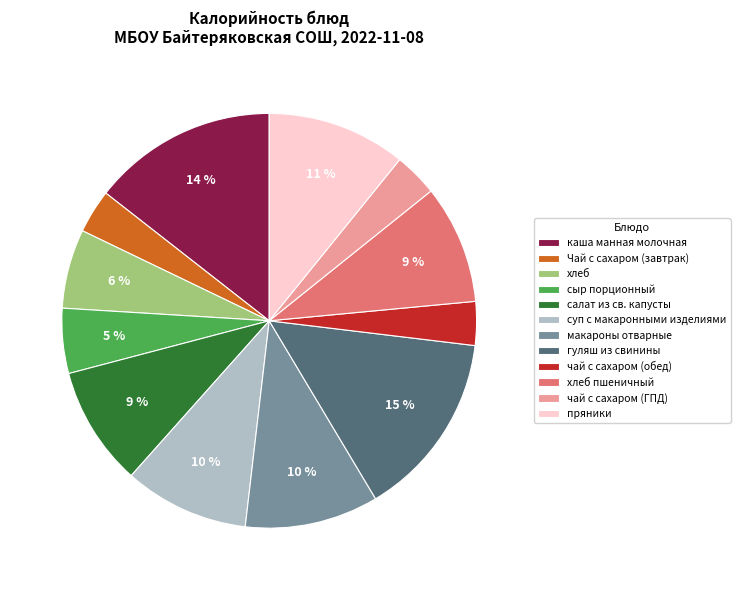

Count the number of slices in the pie.

12